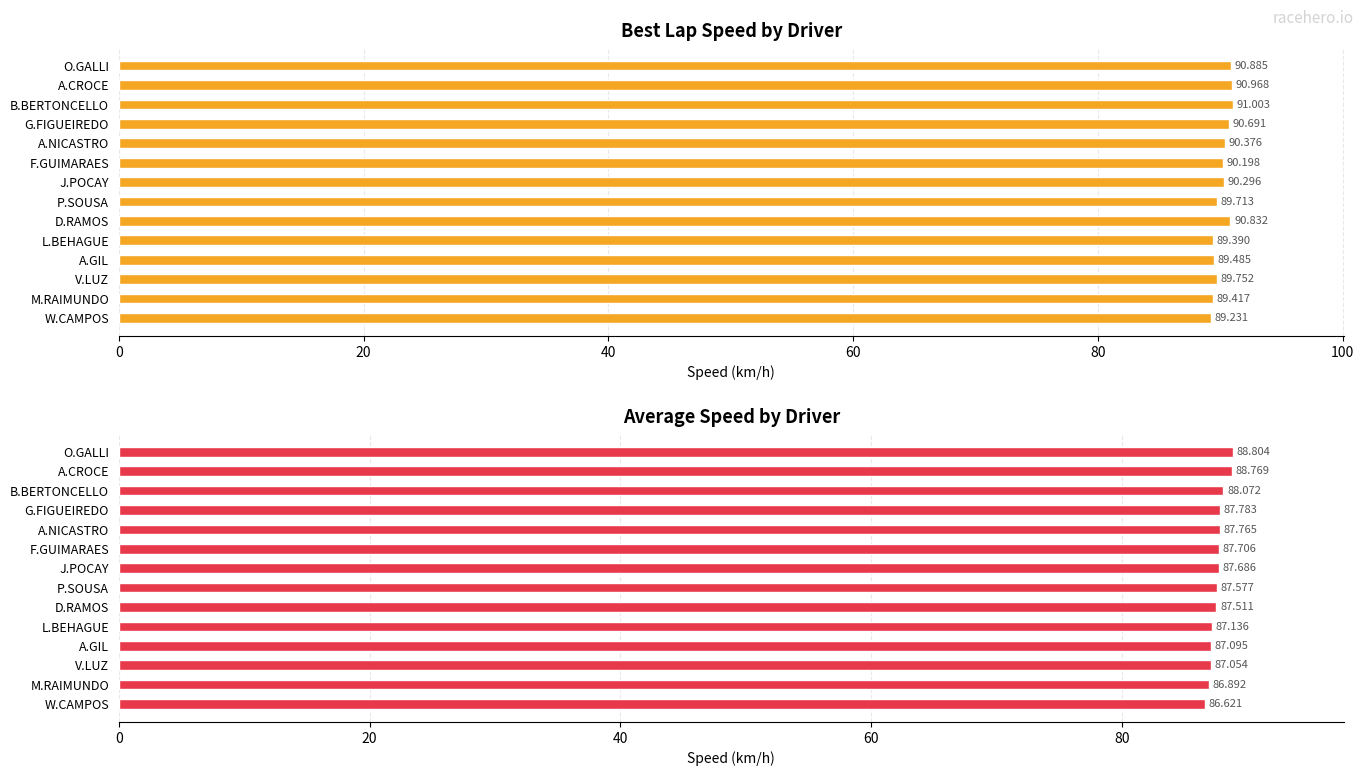

What is the difference between the highest and lowest values at A.CROCE?

2.2